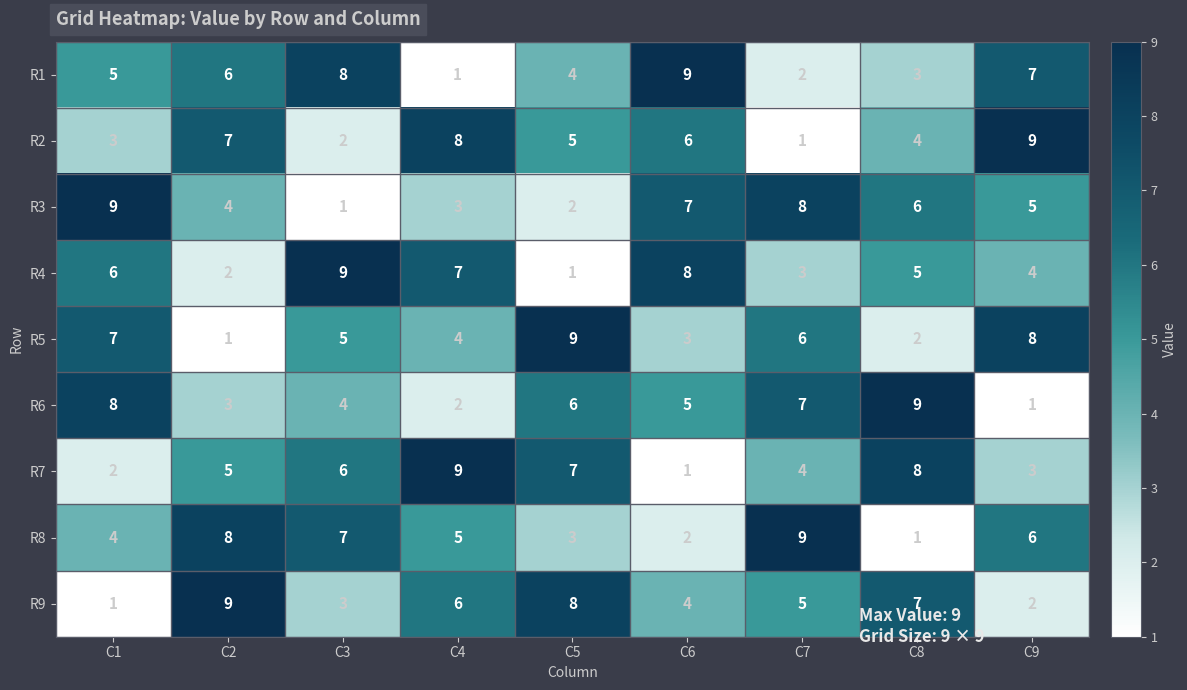

How many R7 values are between 3 and 7?

5